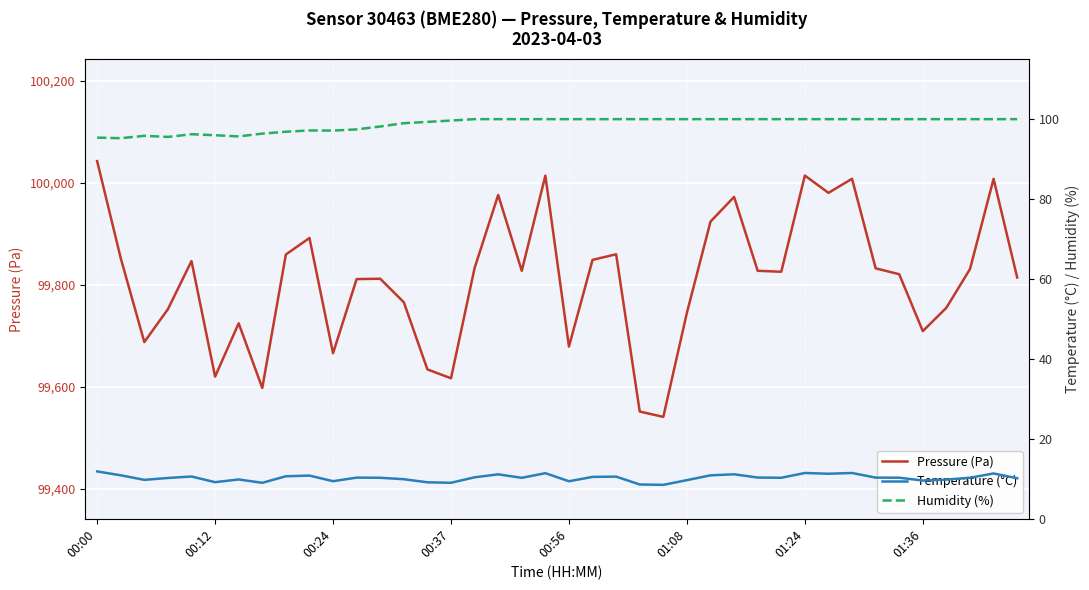

At which label does Pressure (Pa) reach its peak?

00:00